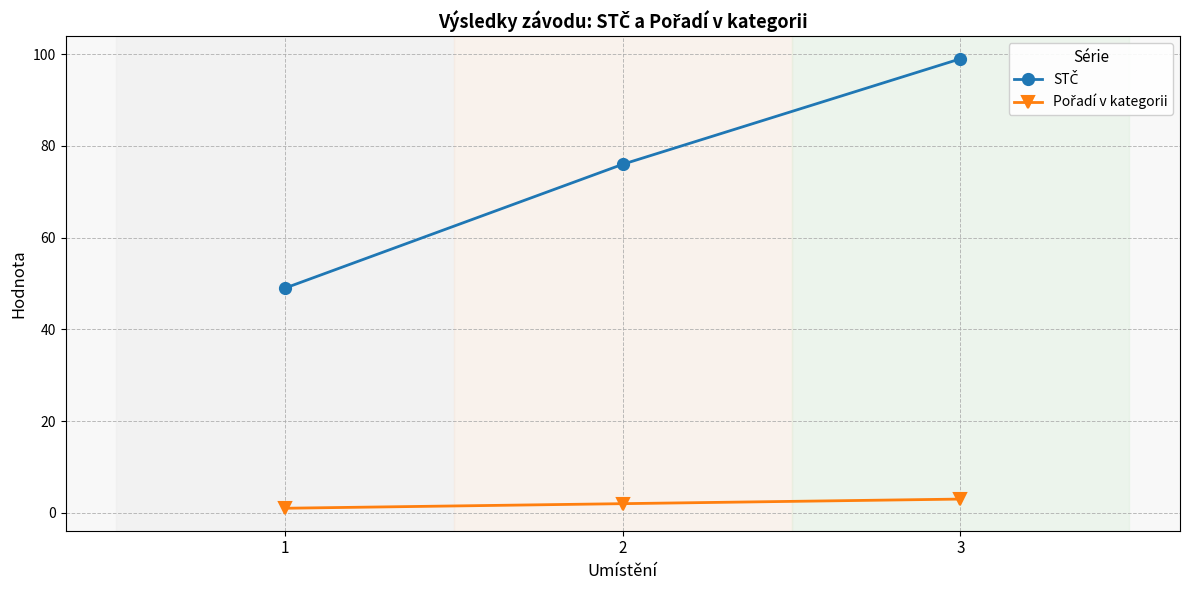

What is the greatest value displayed?

99